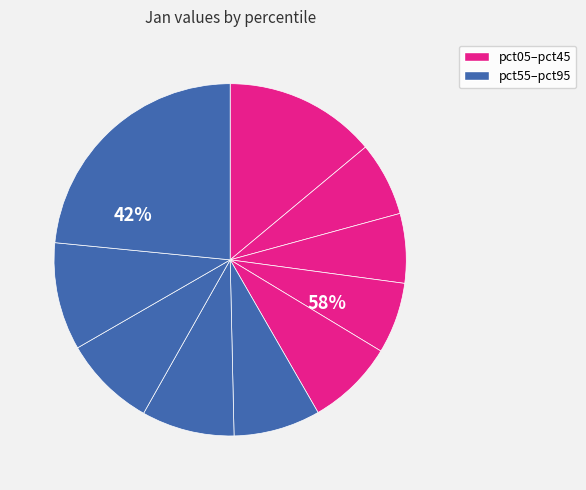

The pct25 slice represents 6% of the pie. True or false?

True